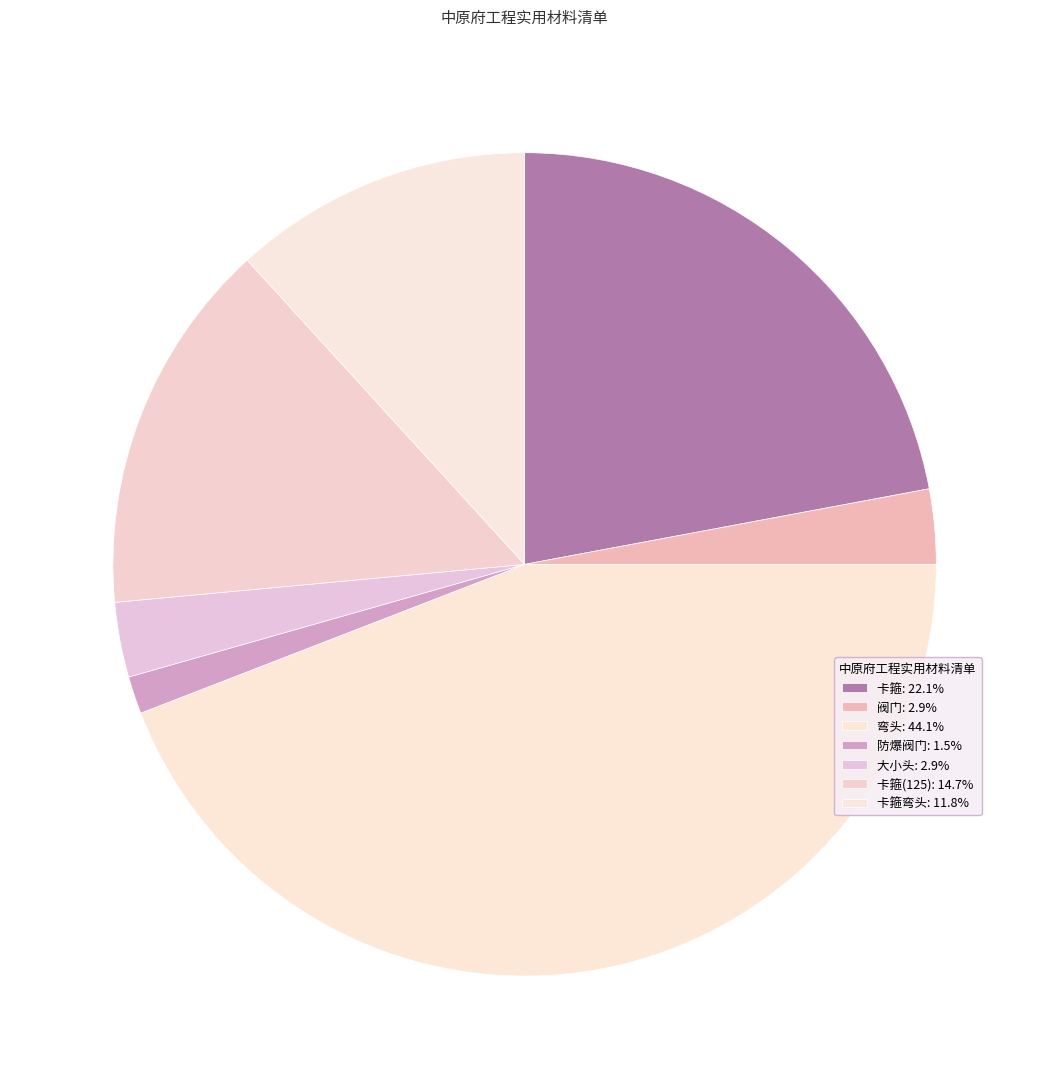

How many slices are in this pie chart?

7